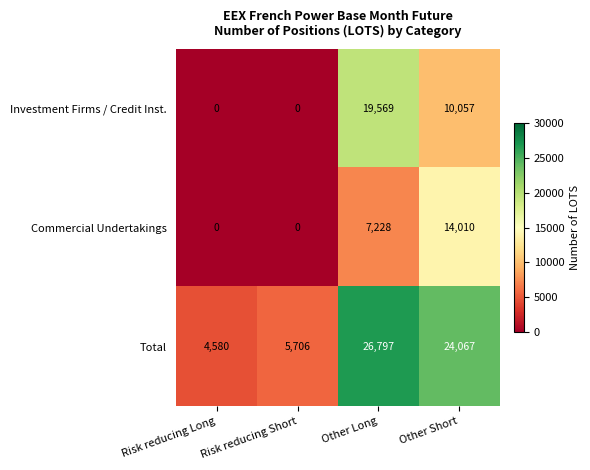

What is the total value across all series at Risk reducing Long?

4580